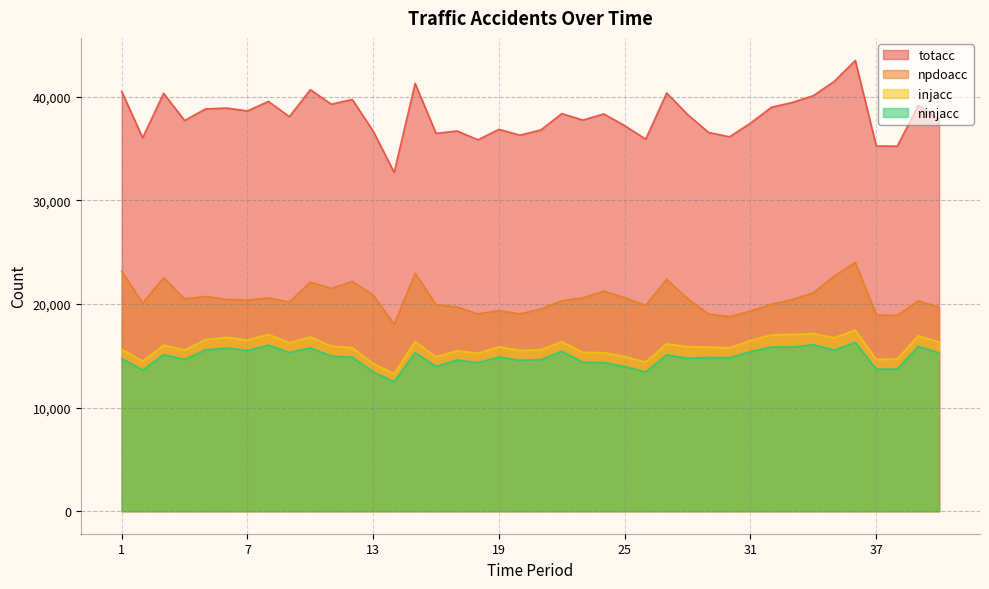

Where is the first local maximum for npdoacc?

3